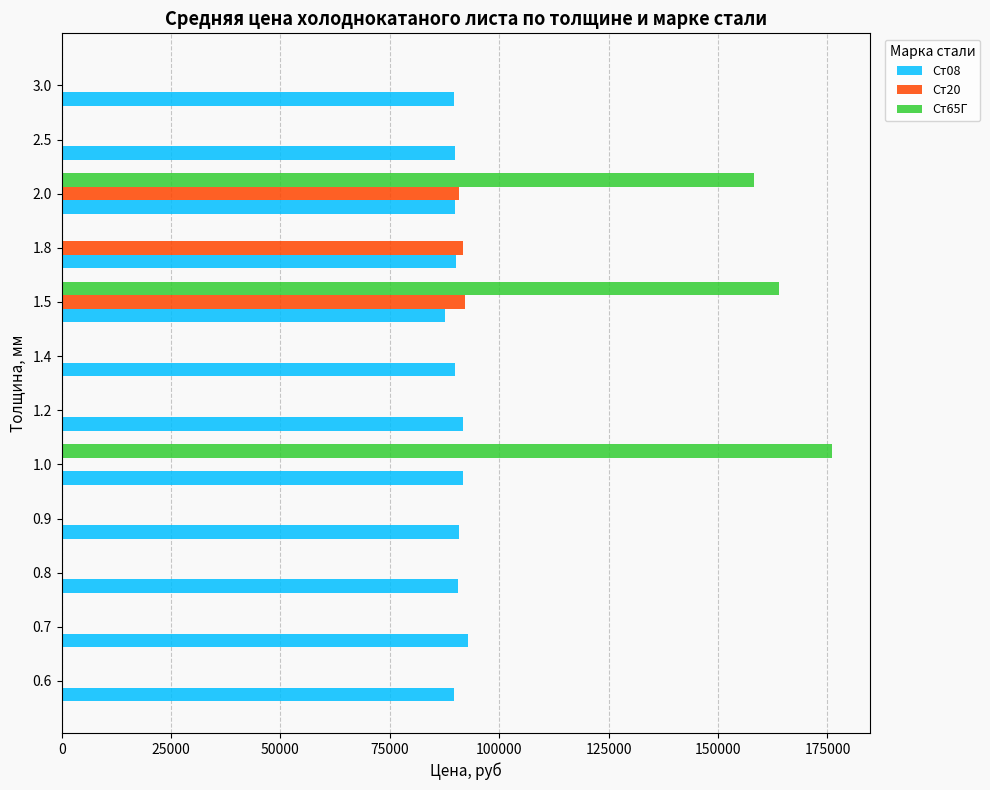

The value of Ст20 at 1.4 is 0. True or false?

True